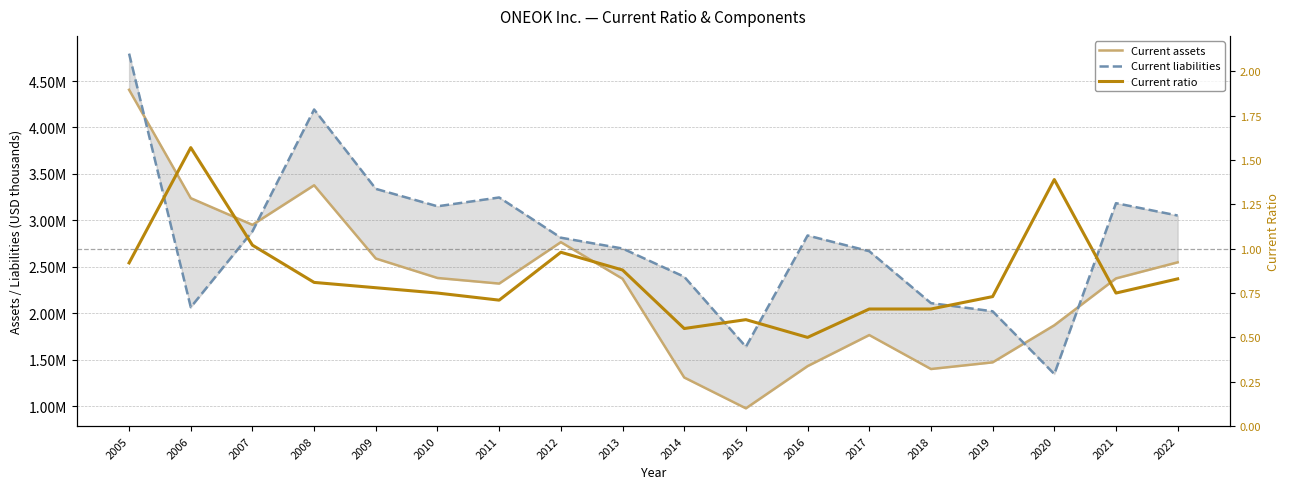

At which label does Current liabilities first exceed 2836701?

2005